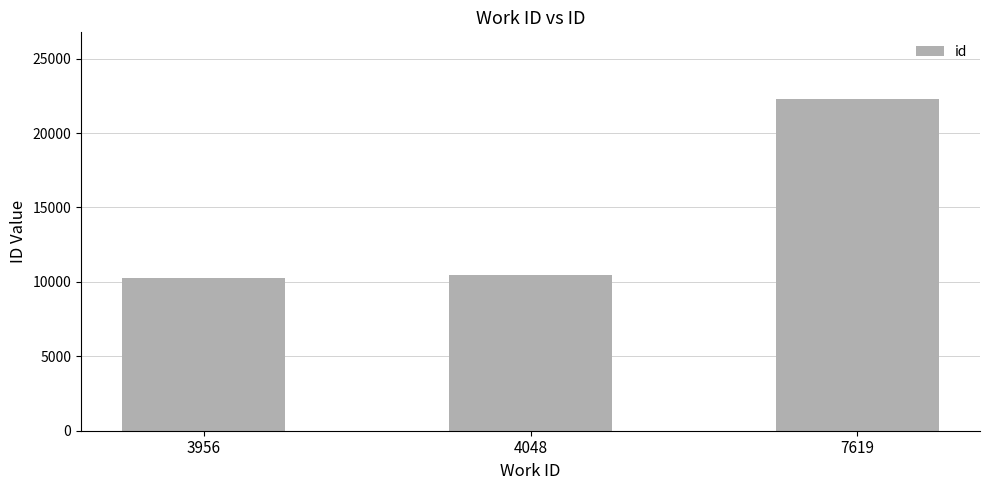

True or false: the data shows 10487 at 4048.

True